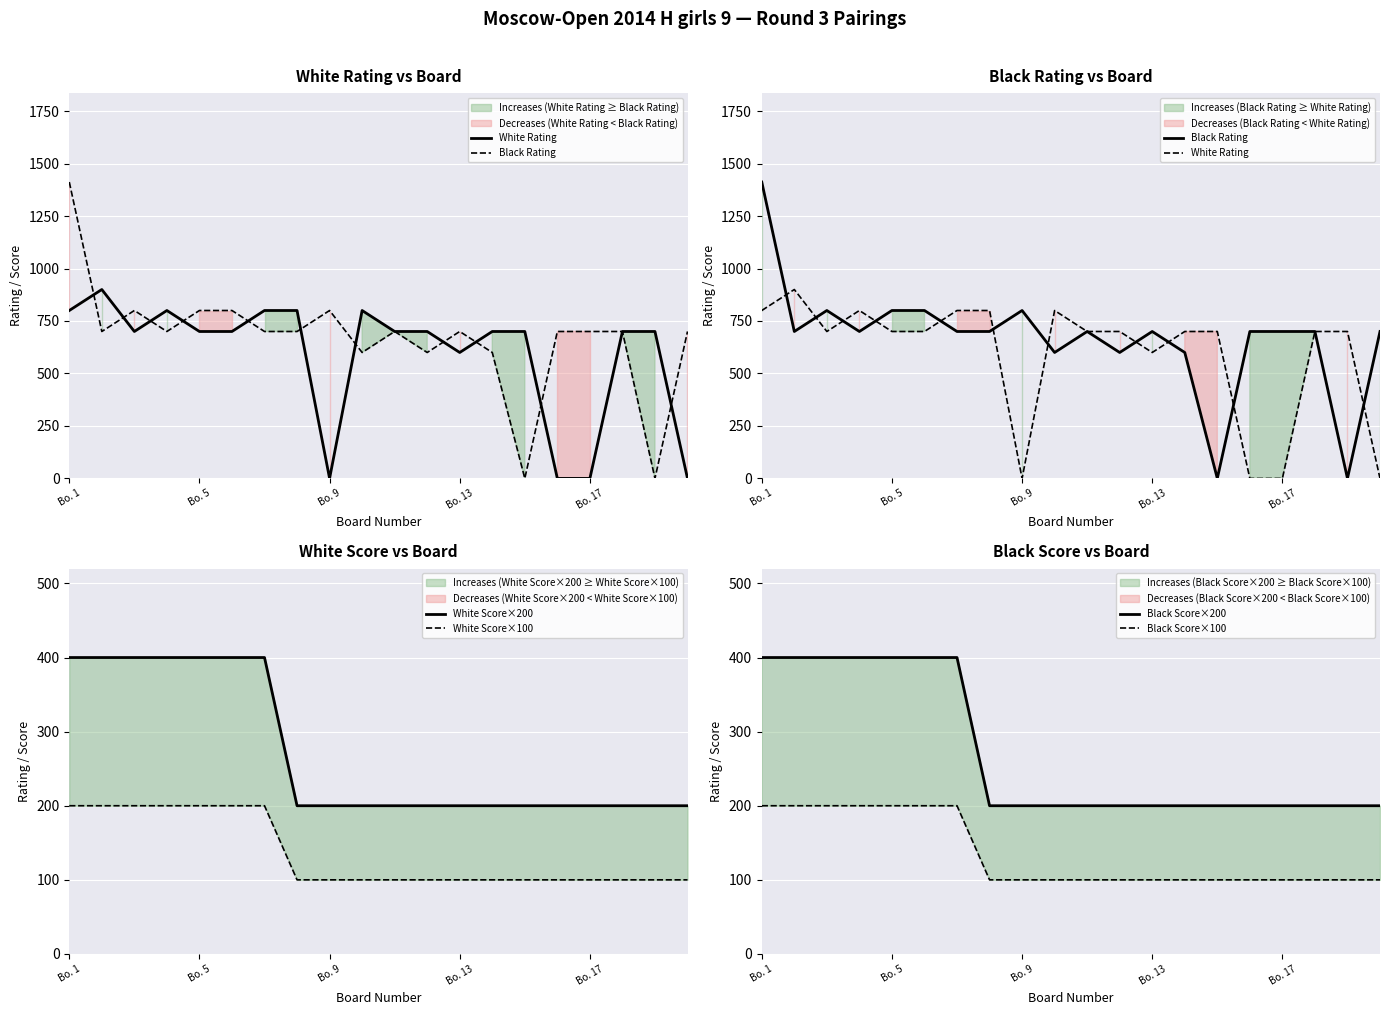

What position from the left is Bo. 1?

1